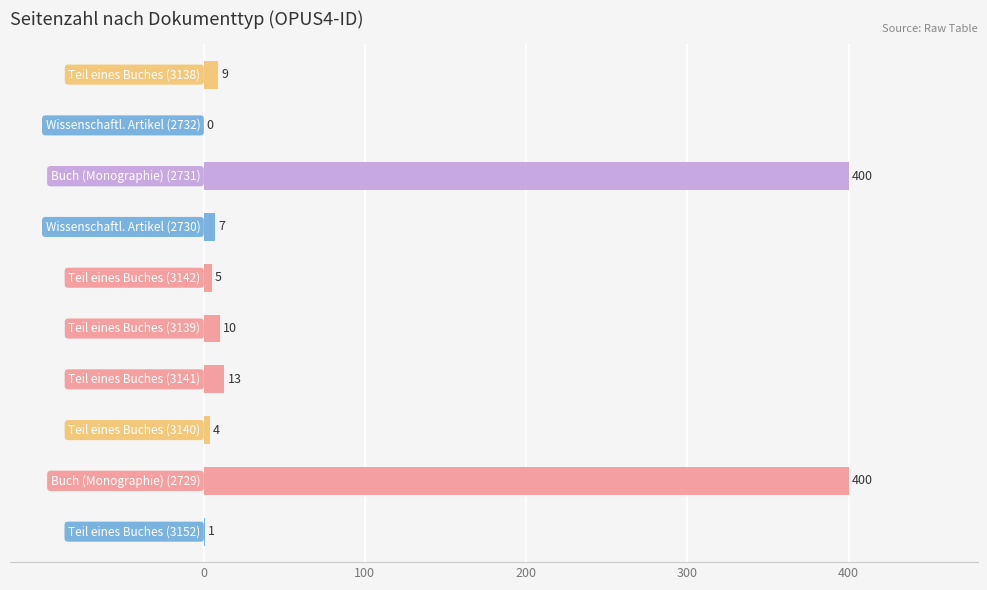

What is the sum of all values?

849